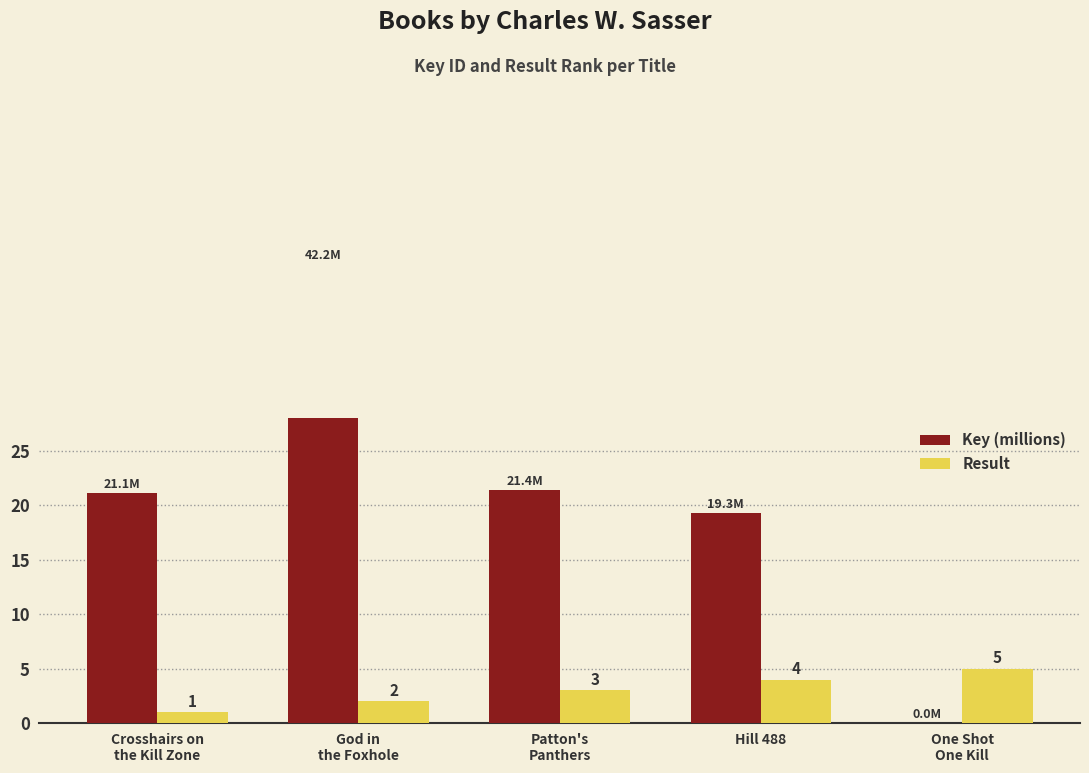

Which series has the widest spread of values?

Key (millions)